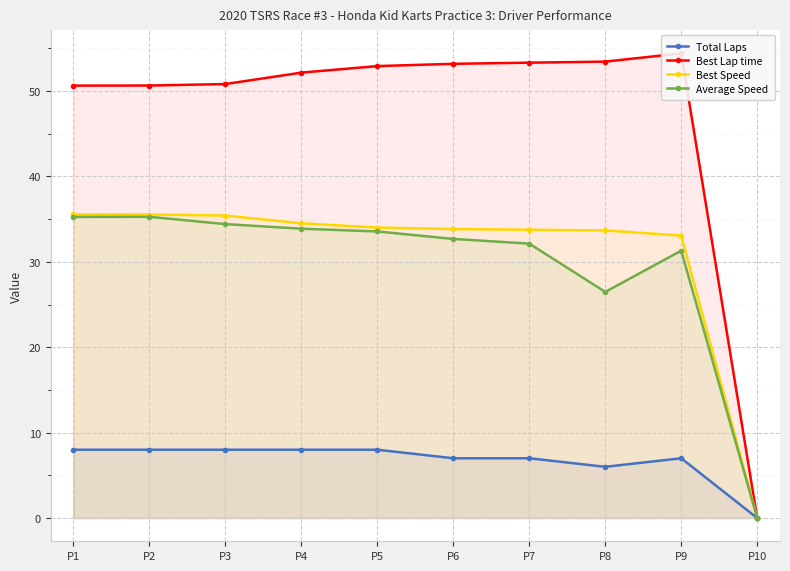

True or false: Total Laps and Average Speed intersect in this chart.

False